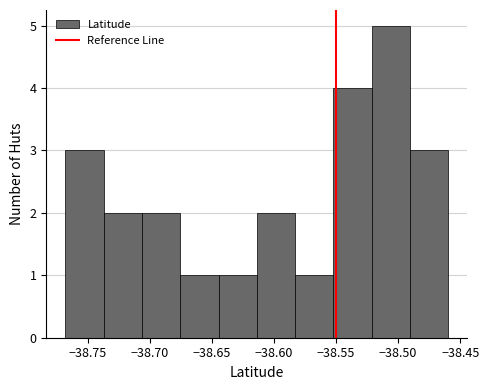

Over which range of the x-axis is the bar tallest?

-38.520 to -38.490